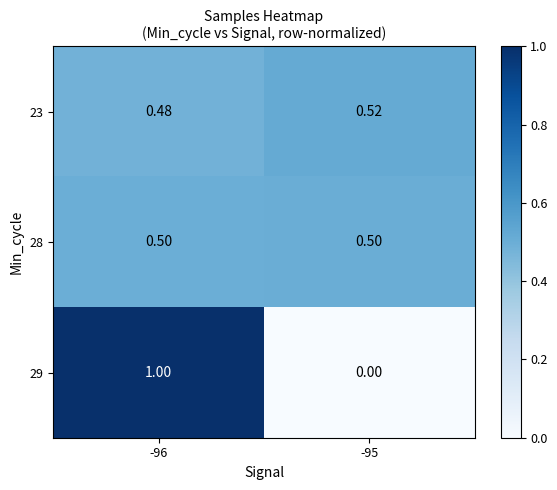

Is the value of 29 at -96 greater than the value of 23 at -96?

Yes